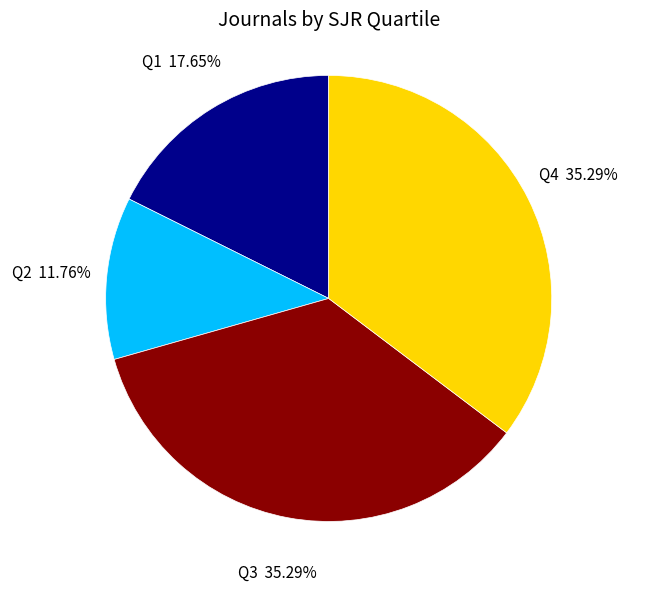

Is there any slice that represents more than half of the pie?

No